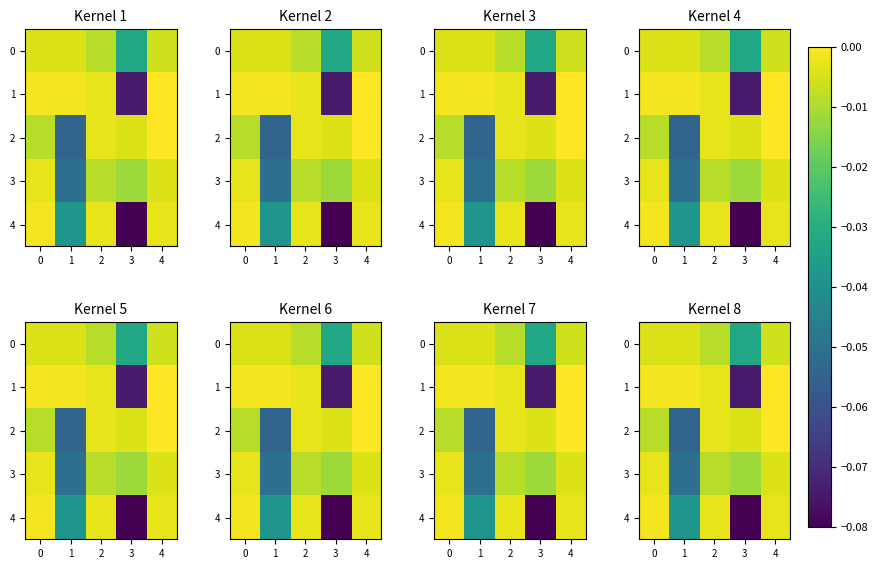

How many negative values does the 1 series have?

4